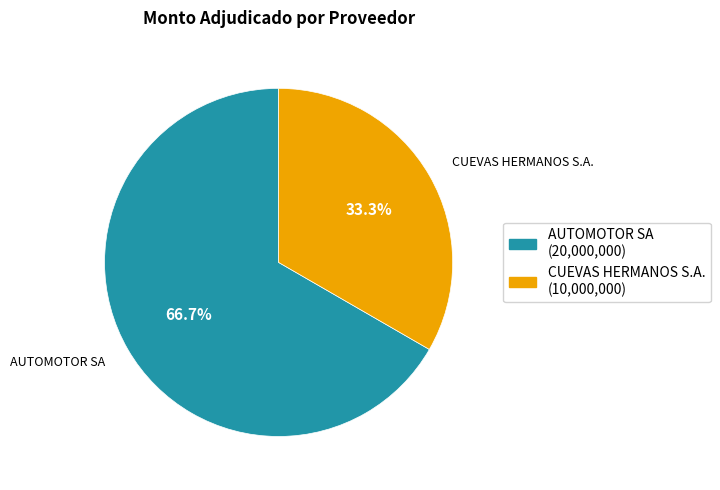

Which slice is the smallest?

CUEVAS HERMANOS S.A.